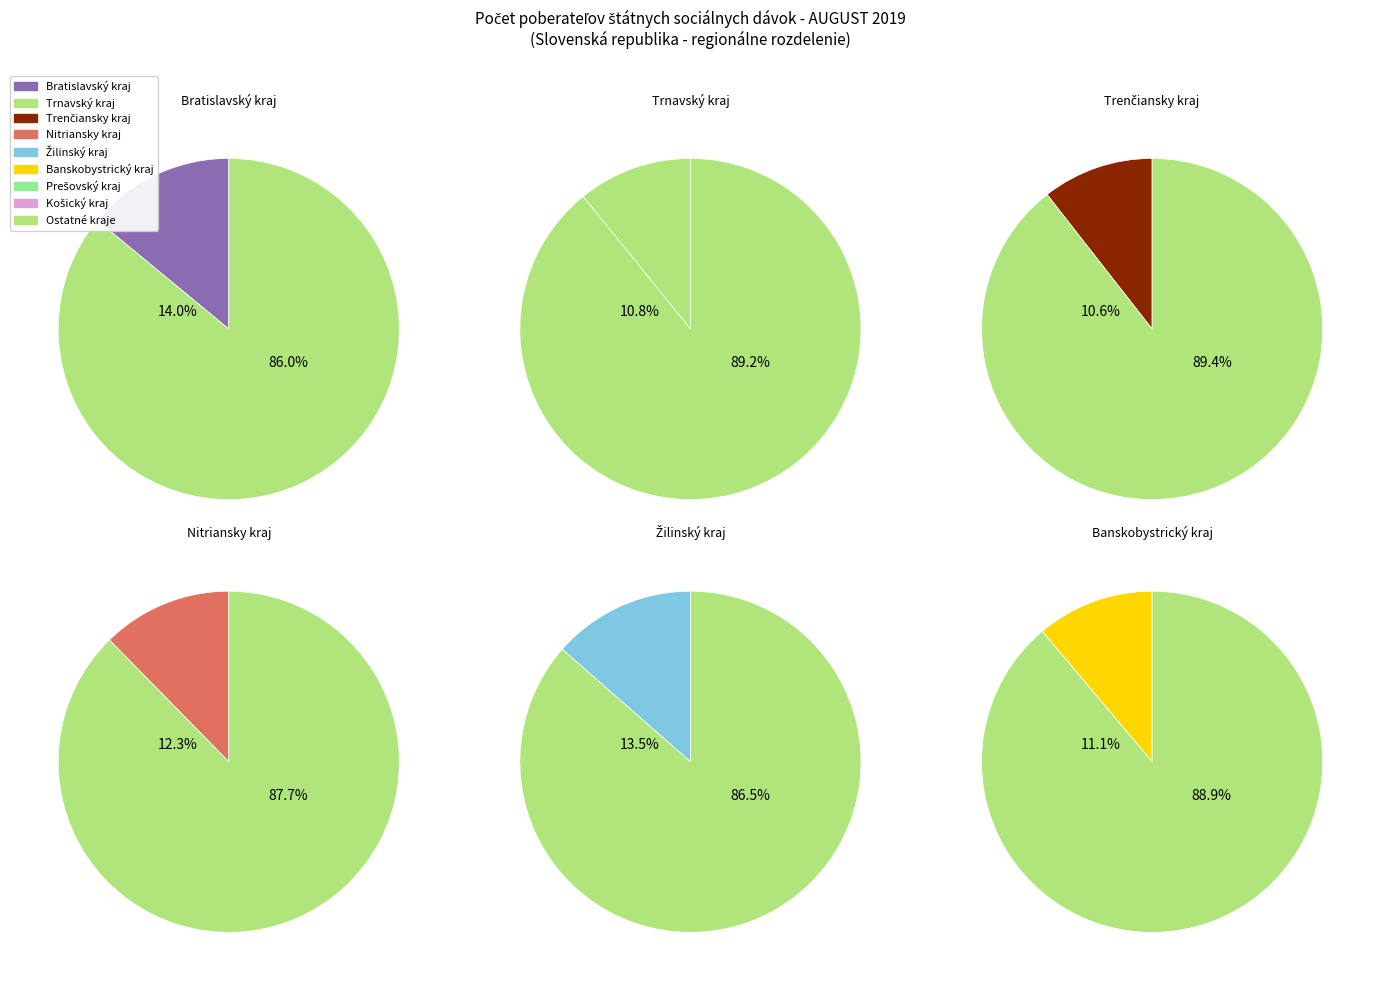

To the nearest percent, what is the difference between the Prešovský kraj and Bratislavský kraj slice percentages?

1%